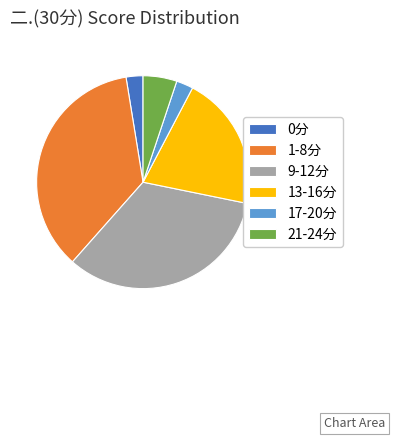

Is the sum of 9-12分 and 13-16分 greater than half?

Yes